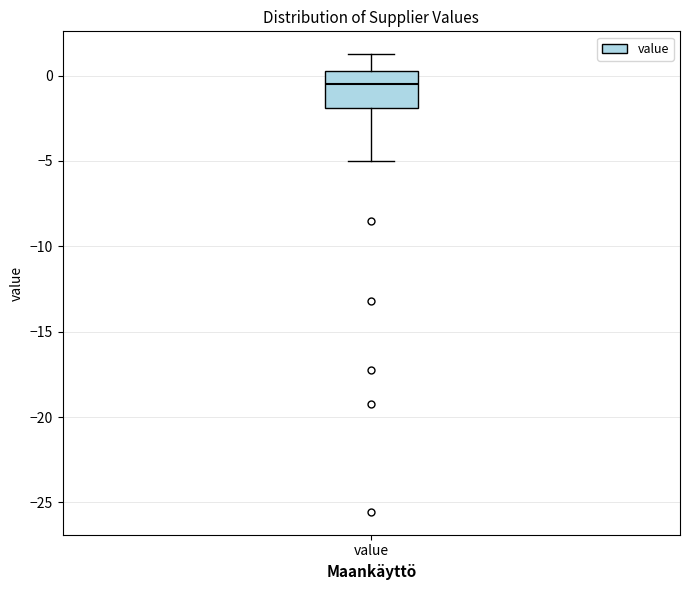

Transcribe this box plot: give where the median line is, the range the box spans, and where the two whiskers end, as read against the y-axis. The values are not printed on the chart, so give them approximately, as read against the axis.

median -0.5, box -2.0 to 0.0, whiskers -5.0 to 1.5